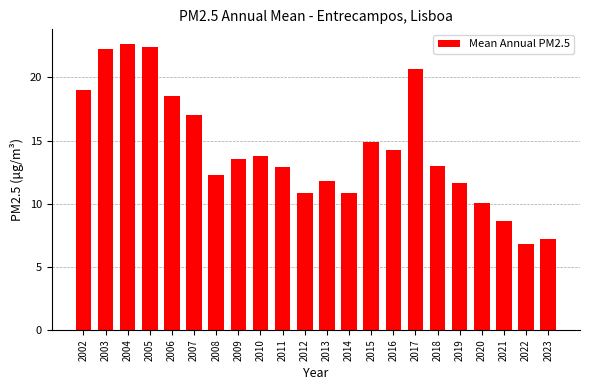

The chart shows a value of 35.5 at 2004. True or false?

False